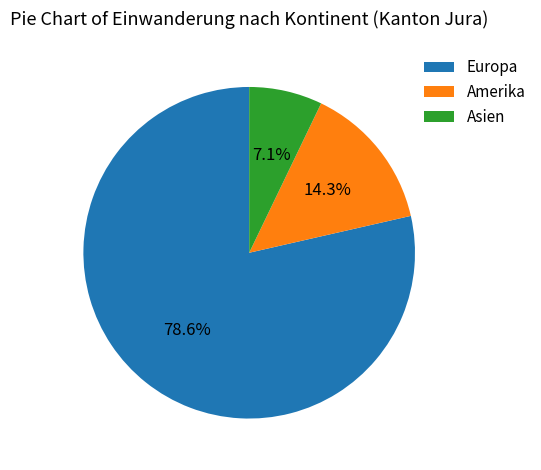

To the nearest percent, what is the average slice percentage?

33%